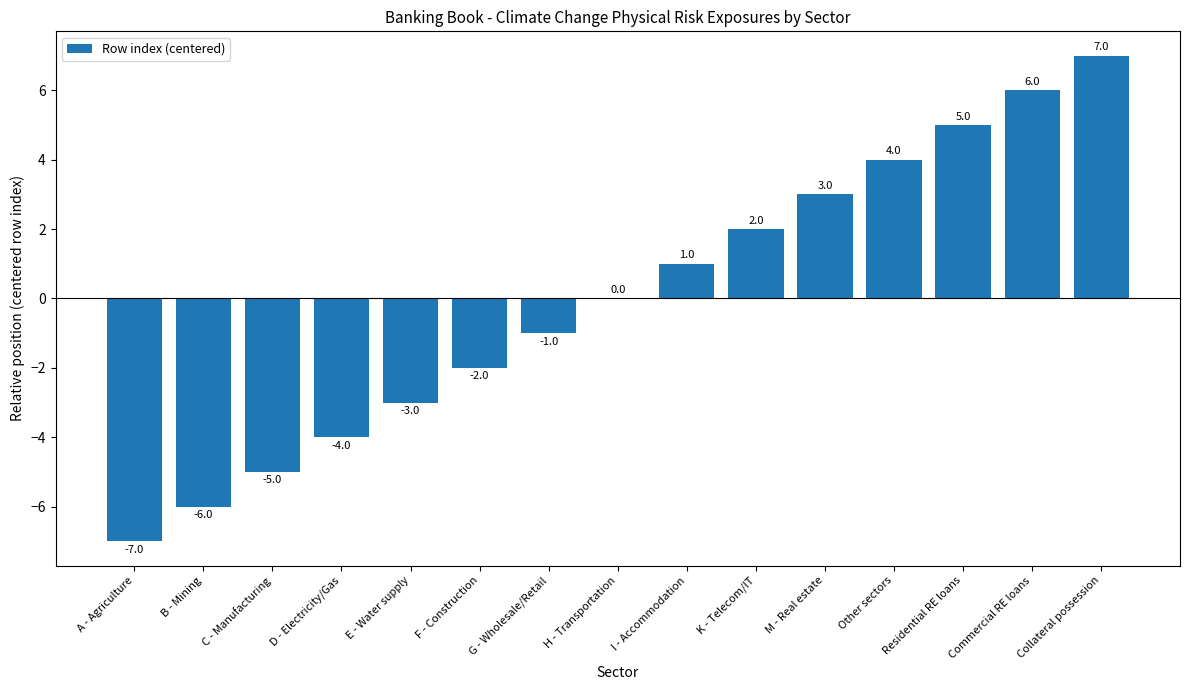

The chart shows a value of -1 at G - Wholesale/Retail. True or false?

True